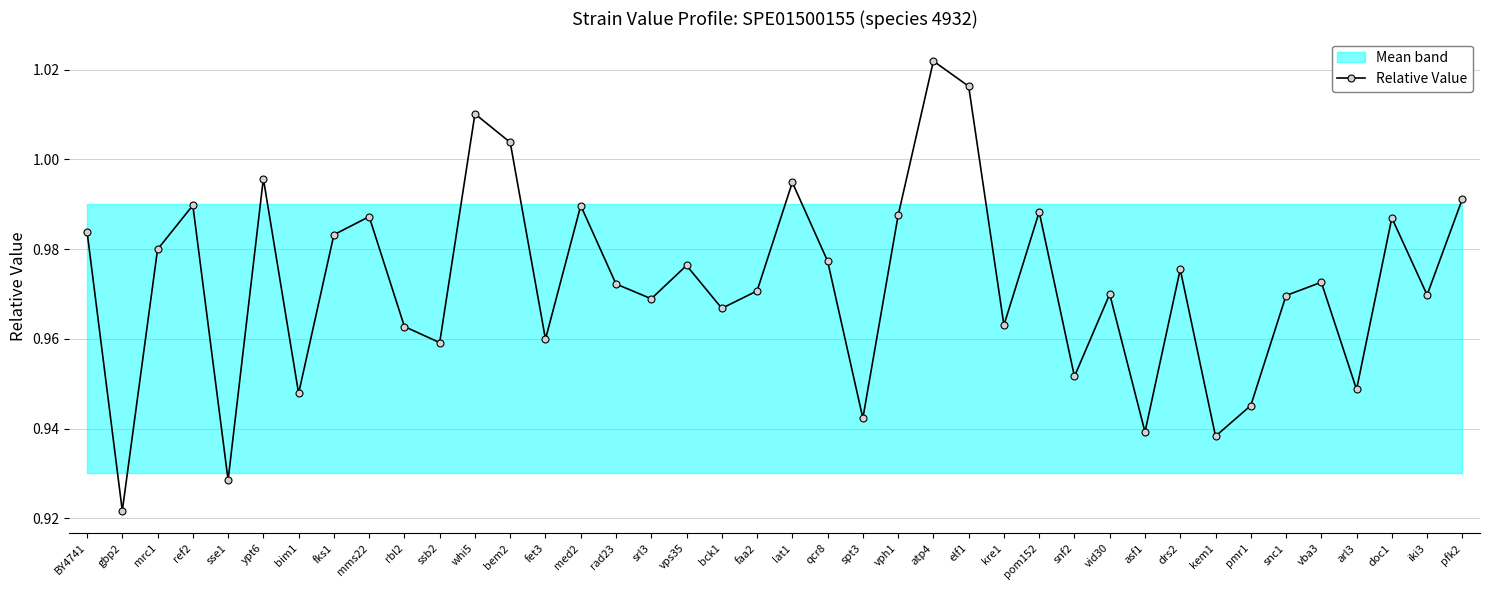

What is the label of the 7th point from the right?

pmr1